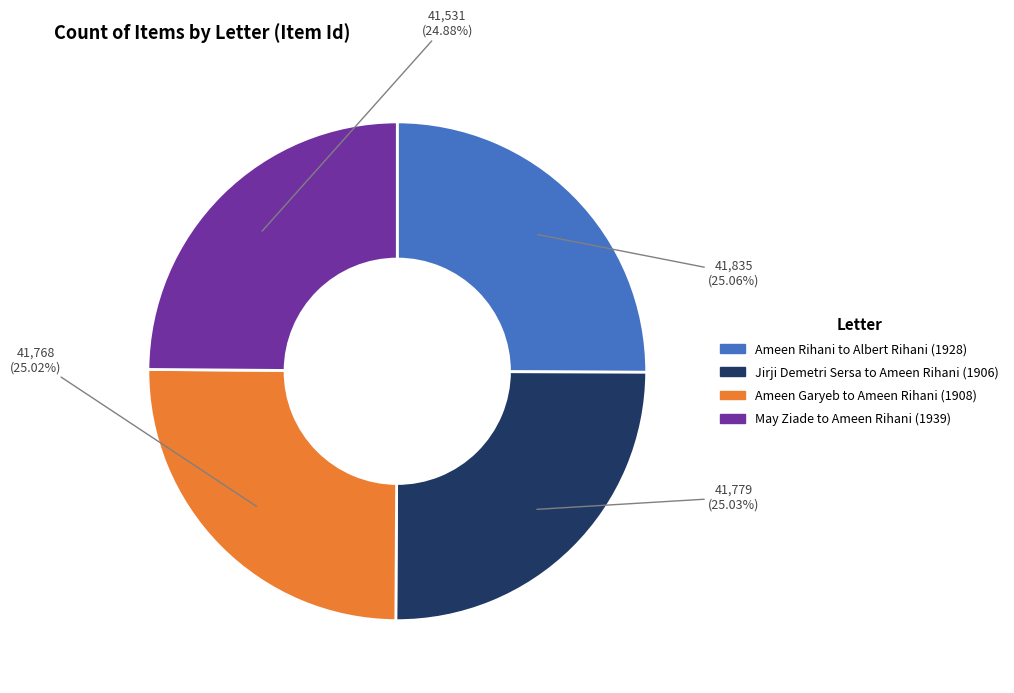

Combined, do Ameen Rihani to Albert Rihani (1928) and May Ziade to Ameen Rihani (1939) account for over 50%?

No